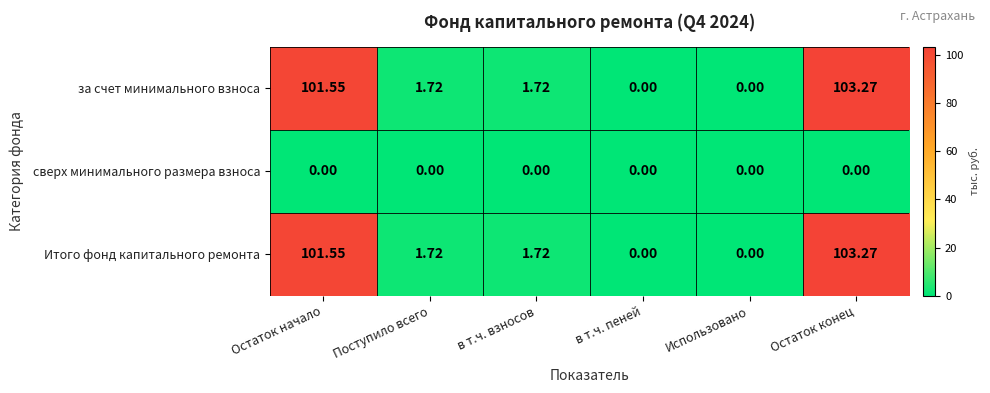

At which label does за счет минимального взноса first exceed 1?

Остаток начало